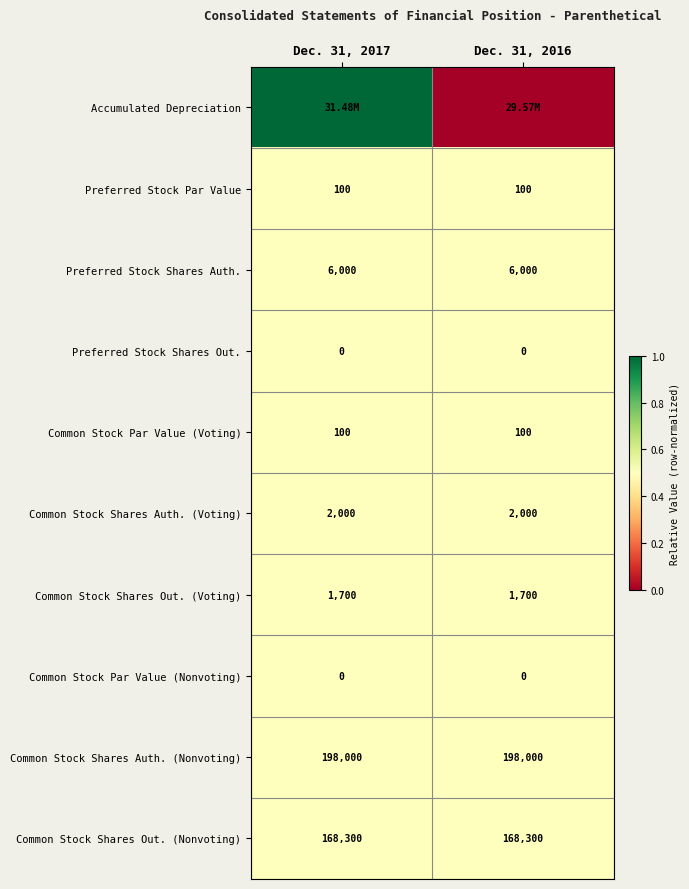

What is the average value of the Common Stock Shares Auth. (Voting) series?

2000